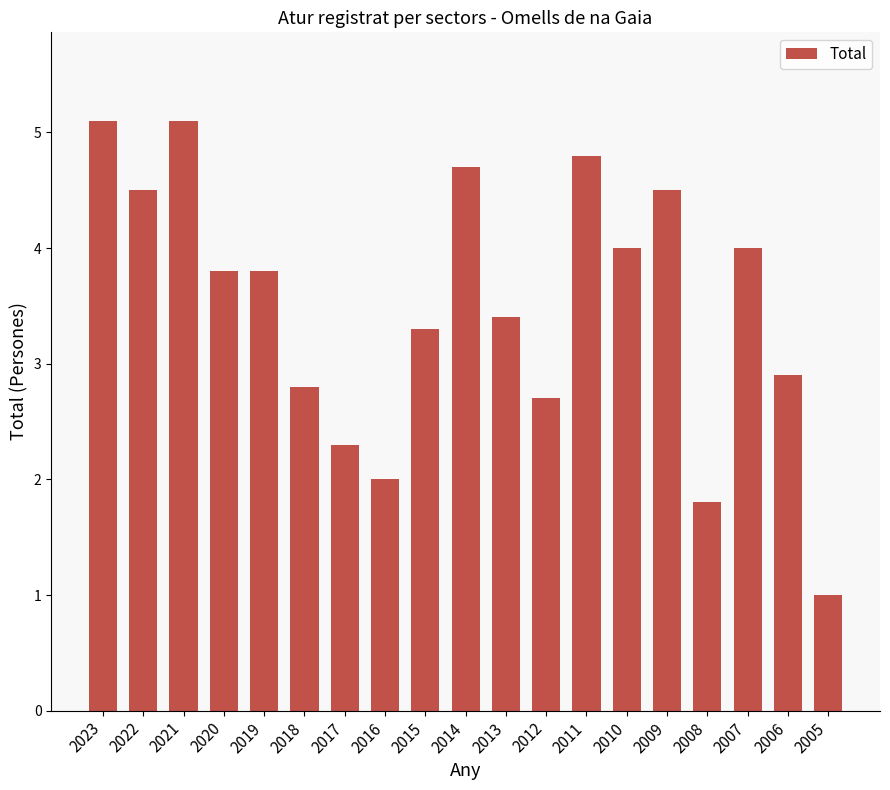

Reading right to left, transcribe all the data shown in this chart.

2005=1.0	2006=2.9	2007=4.0	2008=1.8	2009=4.5	2010=4.0	2011=4.8	2012=2.7	2013=3.4	2014=4.7	2015=3.3	2016=2.0	2017=2.3	2018=2.8	2019=3.8	2020=3.8	2021=5.1	2022=4.5	2023=5.1